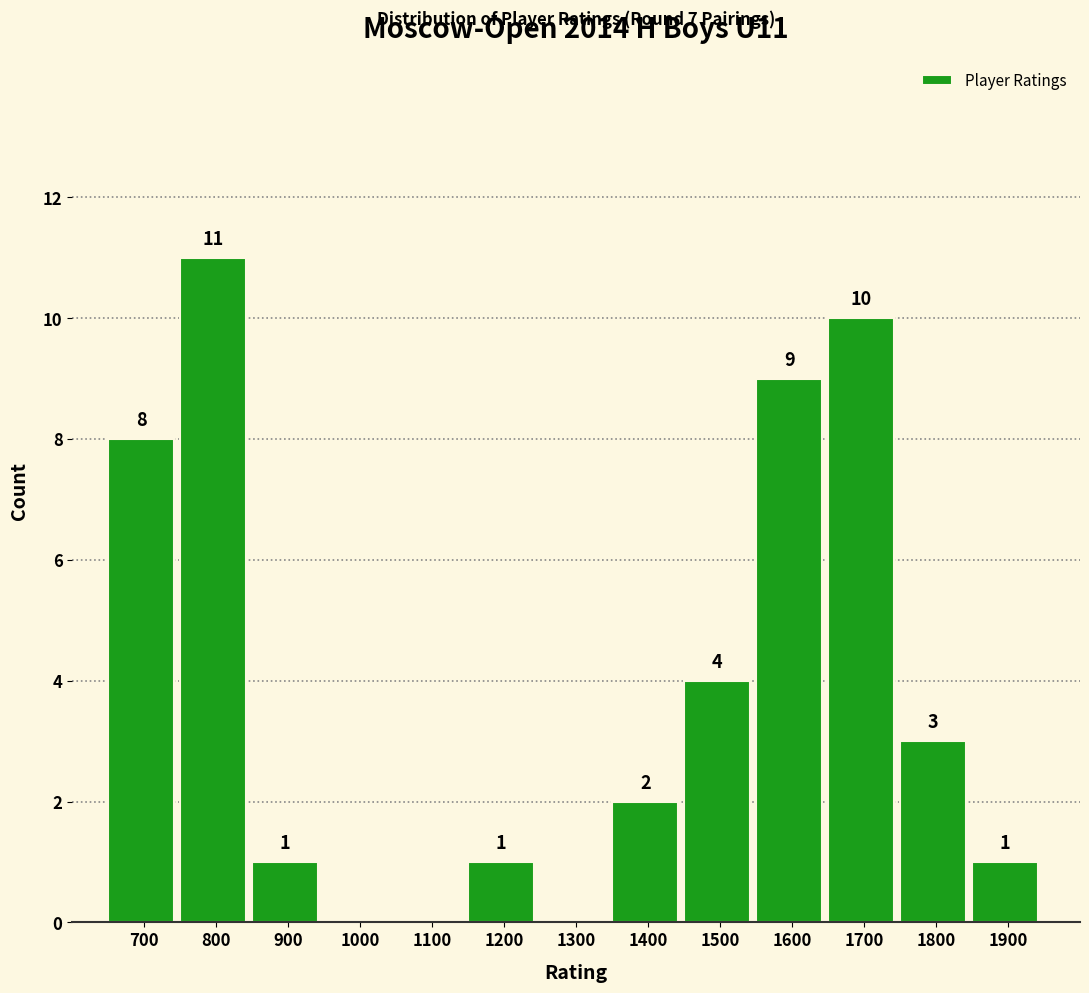

Reading left to right, list all the values displayed in this chart.

700=8	800=11	900=1	1000=0	1100=0	1200=1	1300=0	1400=2	1500=4	1600=9	1700=10	1800=3	1900=1